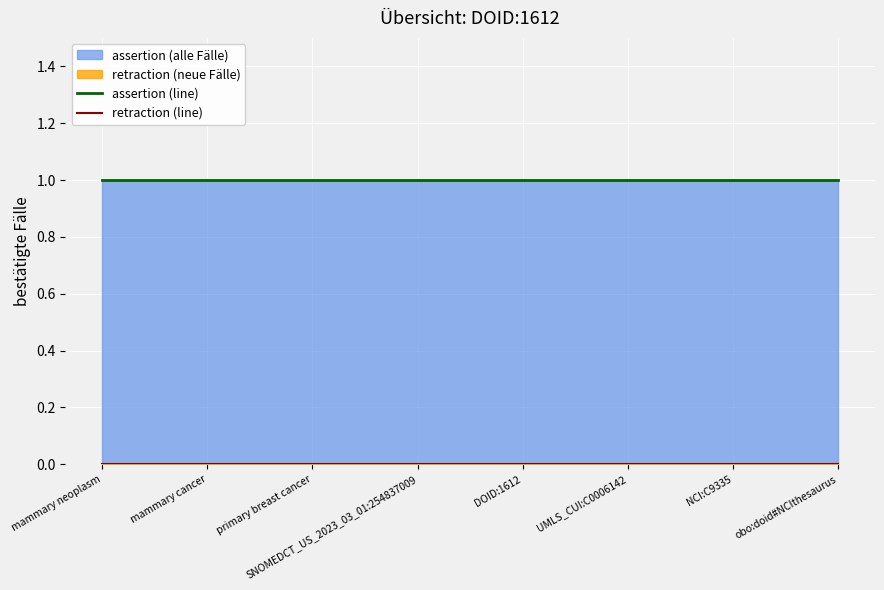

Reading right to left, list all the values displayed in this chart.

assertion (line): obo:doid#NCIthesaurus=1	NCI:C9335=1	UMLS_CUI:C0006142=1	DOID:1612=1	SNOMEDCT_US_2023_03_01:254837009=1	primary breast cancer=1	mammary cancer=1	mammary neoplasm=1
retraction (line): obo:doid#NCIthesaurus=0	NCI:C9335=0	UMLS_CUI:C0006142=0	DOID:1612=0	SNOMEDCT_US_2023_03_01:254837009=0	primary breast cancer=0	mammary cancer=0	mammary neoplasm=0